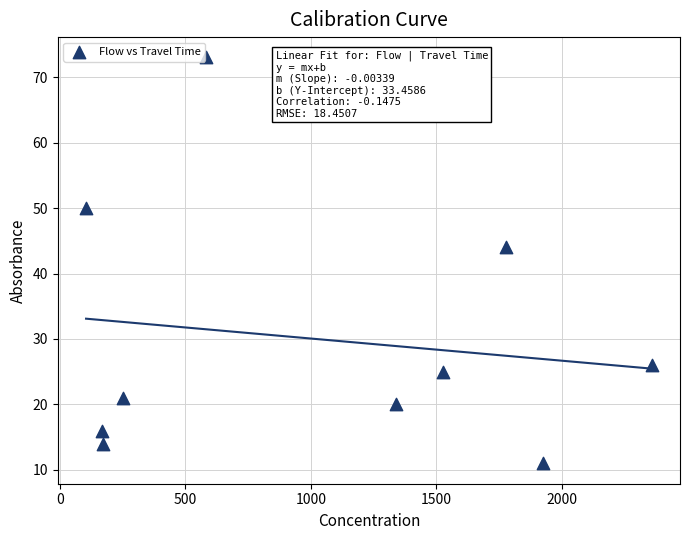

What is the range of Y values (max minus min)?

62